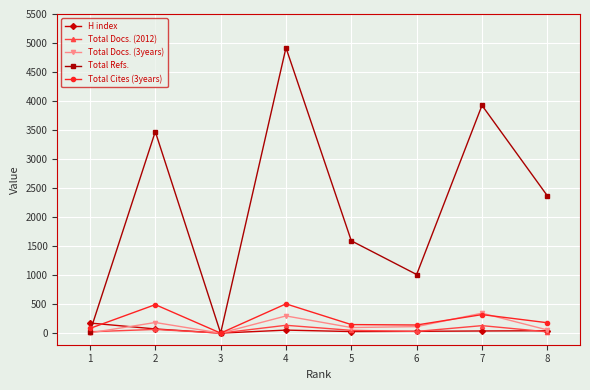

What is the difference between the second highest and minimum values in the H index series?

72